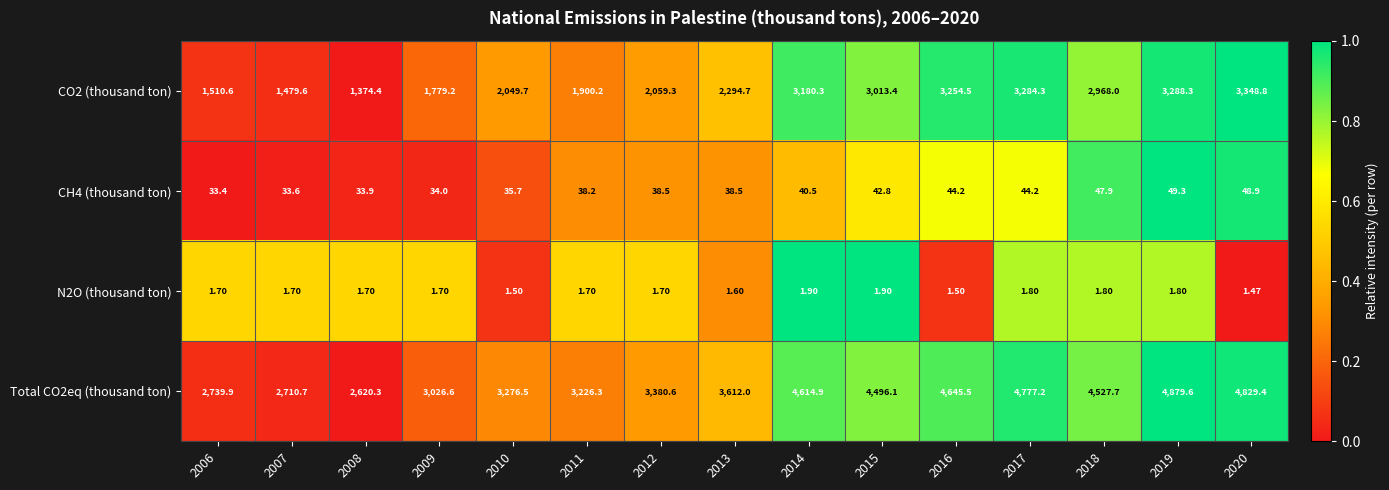

At 2011, list the series in order from smallest to largest.

N2O (thousand ton), CH4 (thousand ton), CO2 (thousand ton), Total CO2eq (thousand ton)